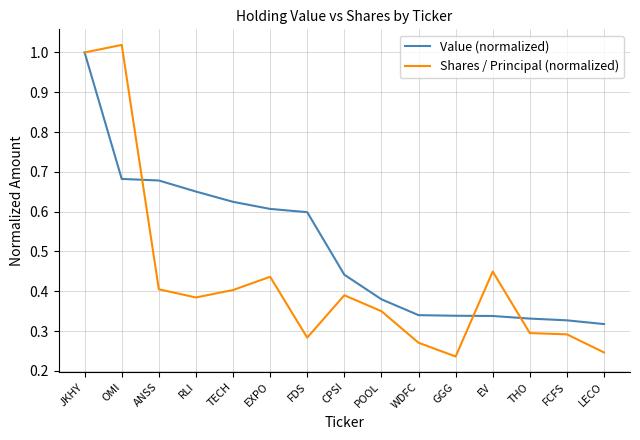

List the series in order of their overall mean, highest first.

Value (normalized), Shares / Principal (normalized)